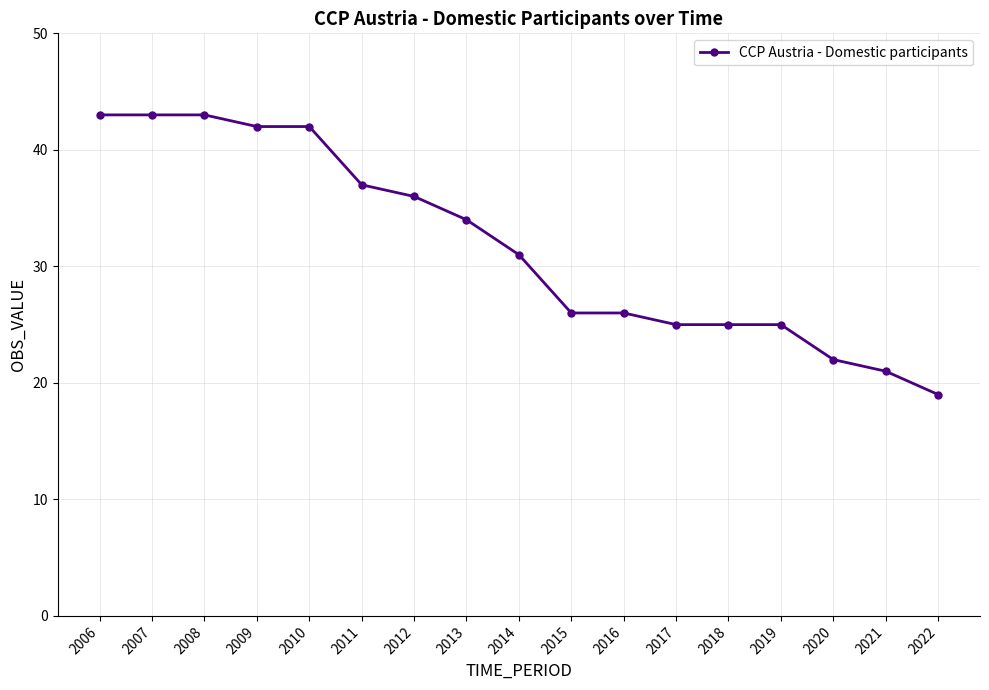

What is the difference between the values at 2021 and 2009?

21